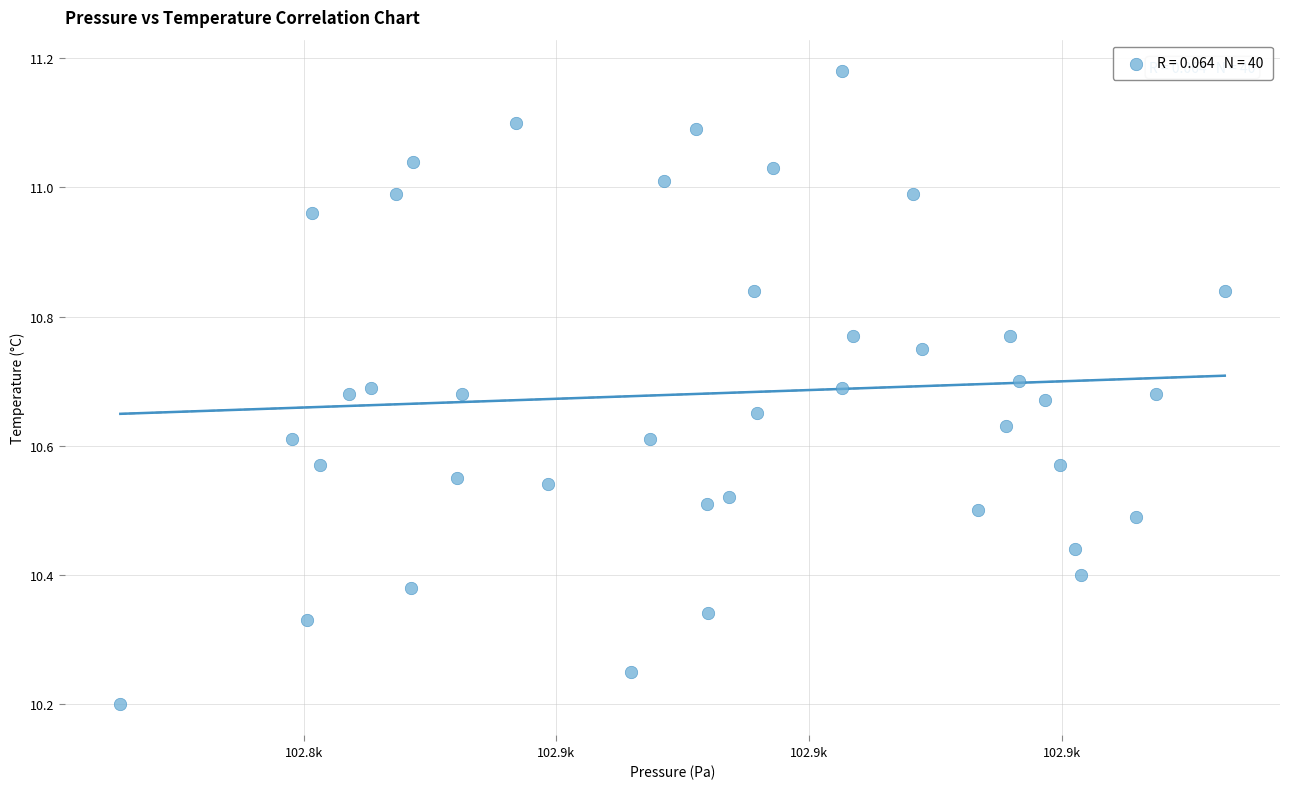

What is the range of X values (max minus min)?

43.7